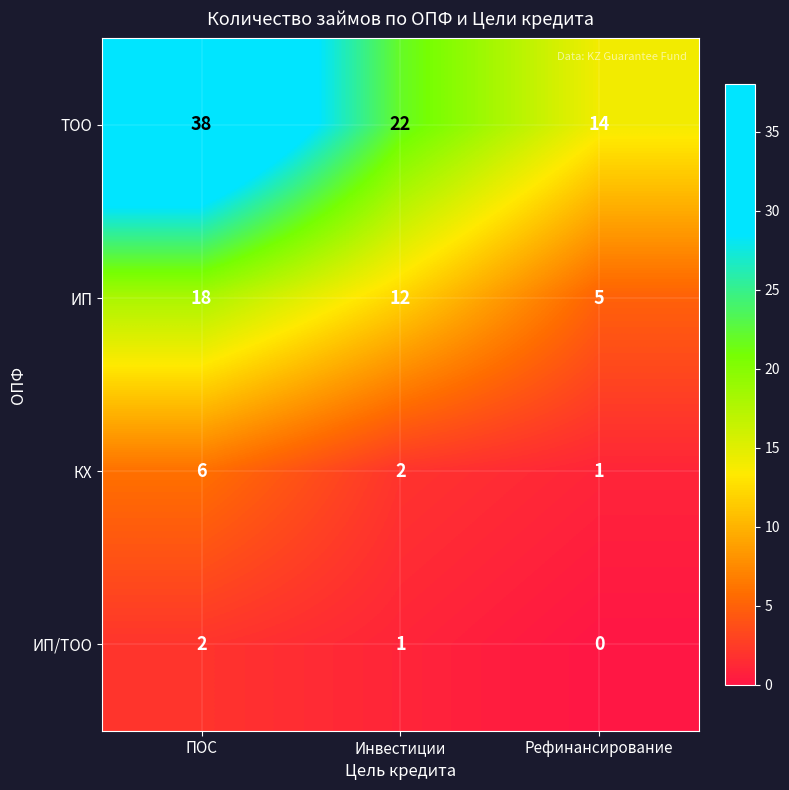

Rank the series by their maximum value, from highest to lowest.

ТОО, ИП, КХ, ИП/ТОО